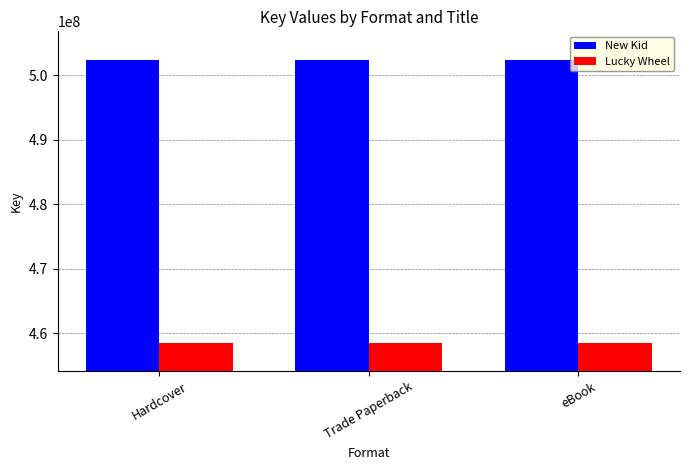

Reading left to right, extract all data points from this chart.

New Kid: 502443872	502443872	502443872
Lucky Wheel: 458553545	458553545	458553545